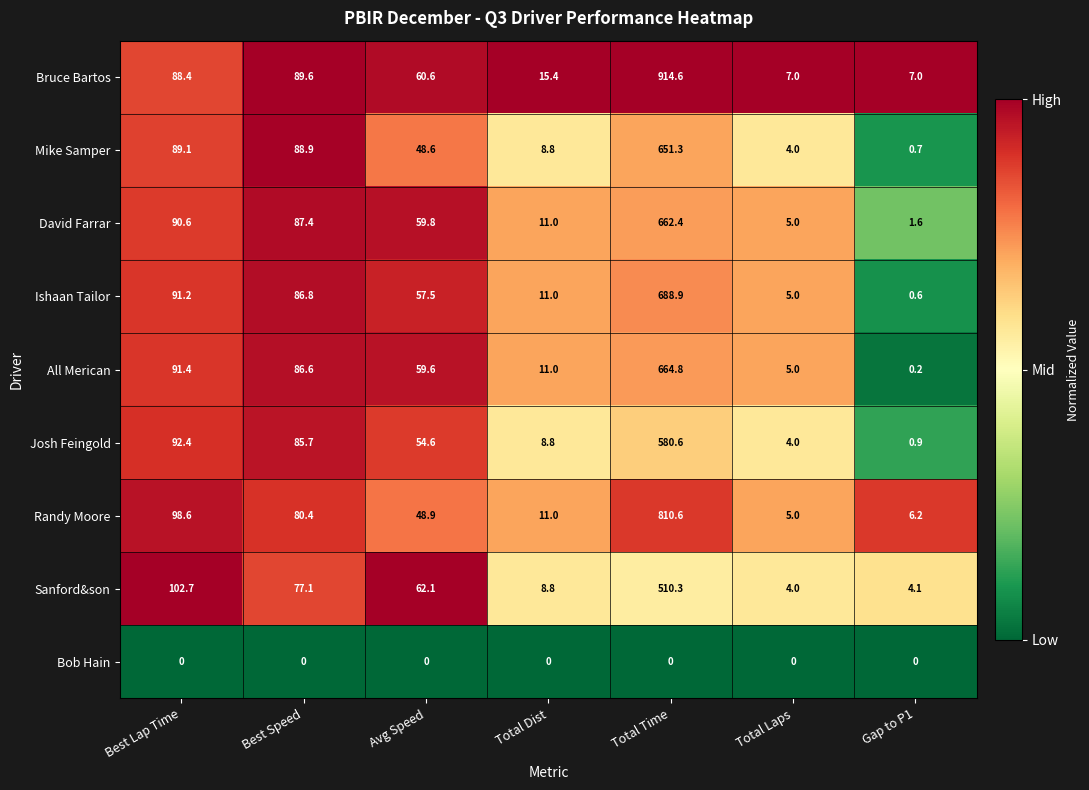

Count the number of data series in this chart.

9